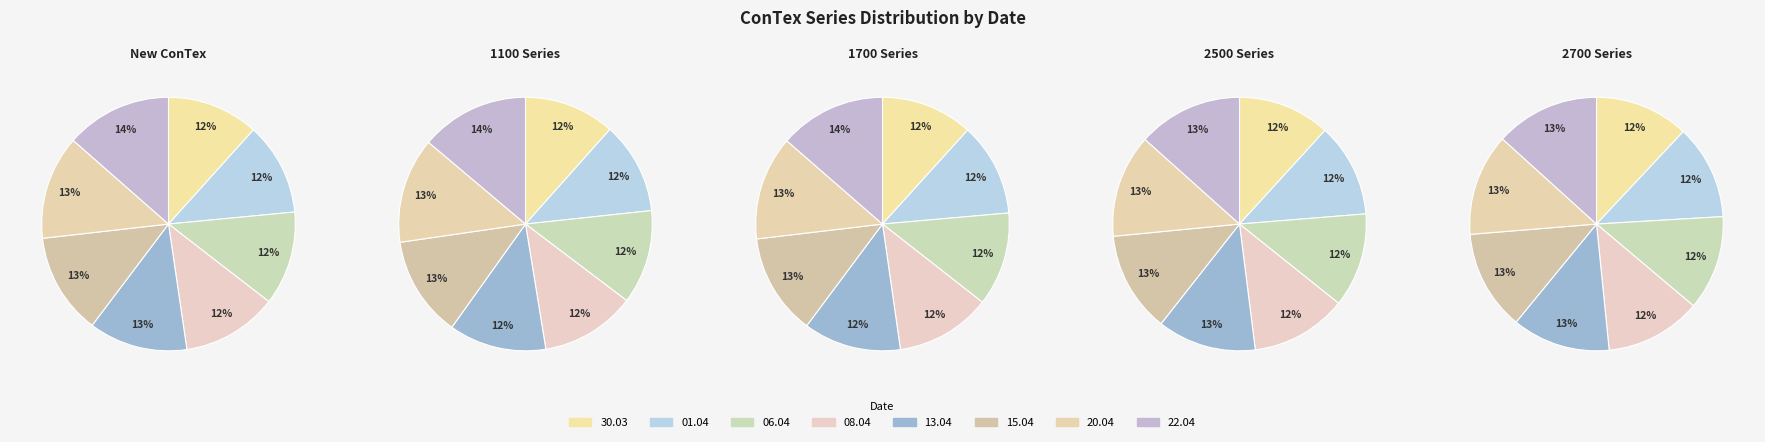

Do 06.04.2021 and 13.04.2021 together represent more than half of the pie?

No